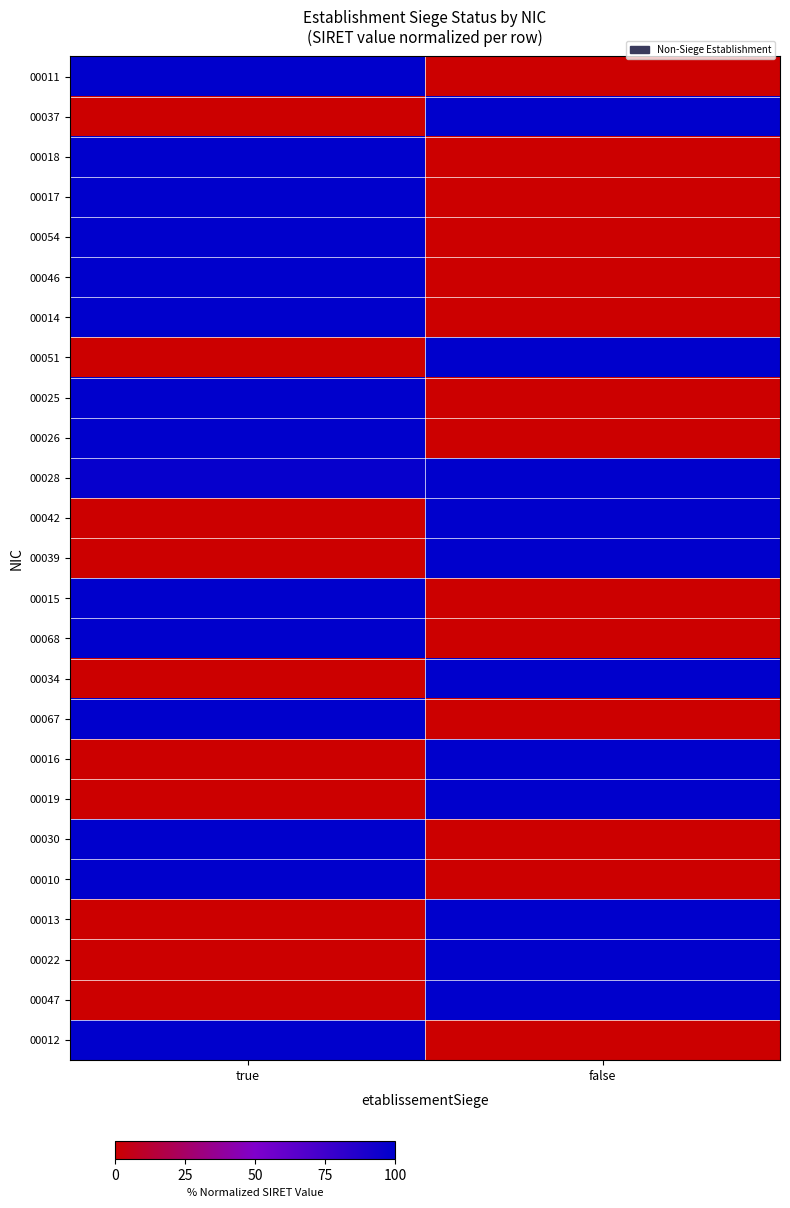

Count the number of data series in this chart.

25